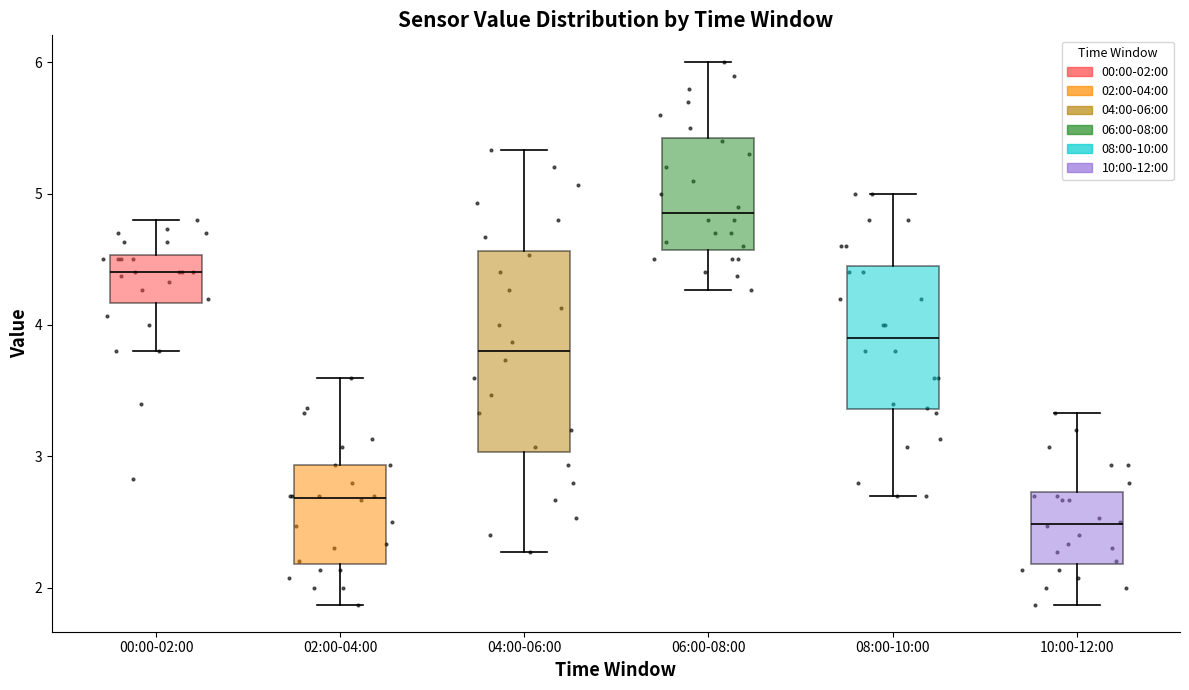

Which box's median line is the lowest?

10:00-12:00